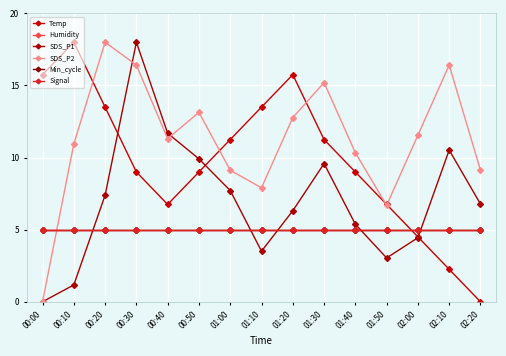

Does the chart have visible grid lines?

Yes